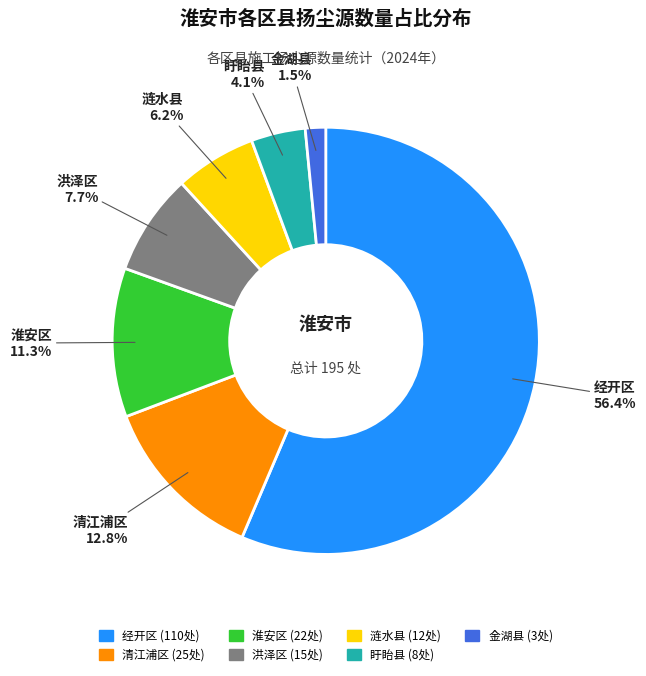

Is there any slice that represents more than half of the pie?

Yes